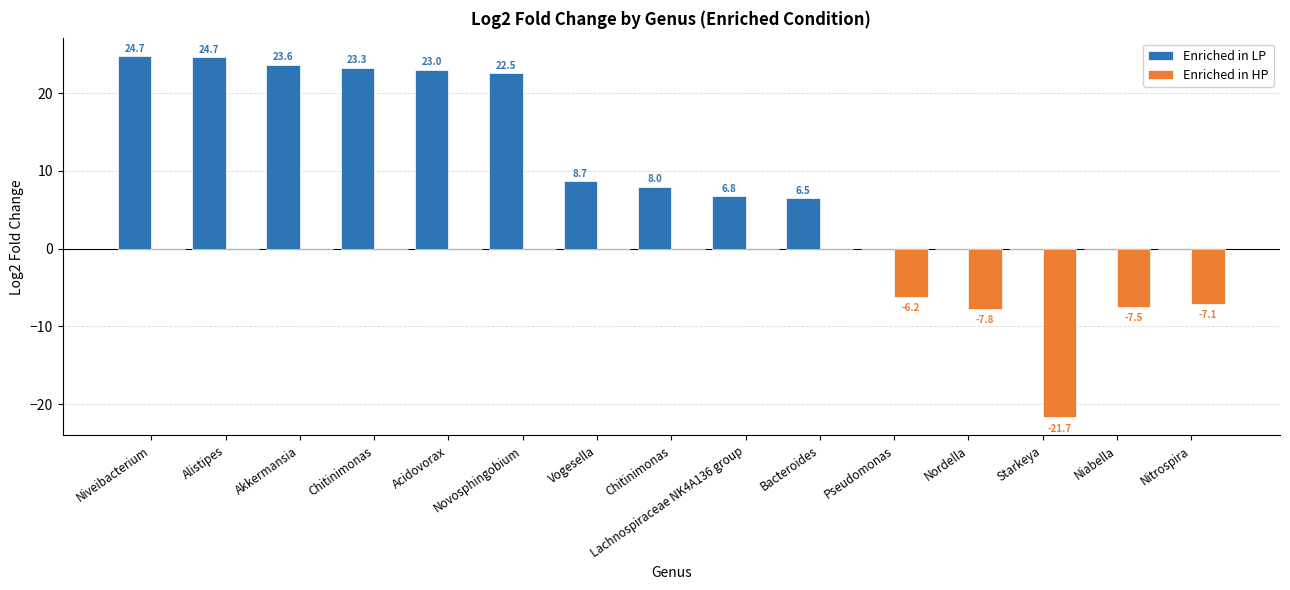

True or false: Enriched in HP has a value of -7.1 at Nitrospira.

True